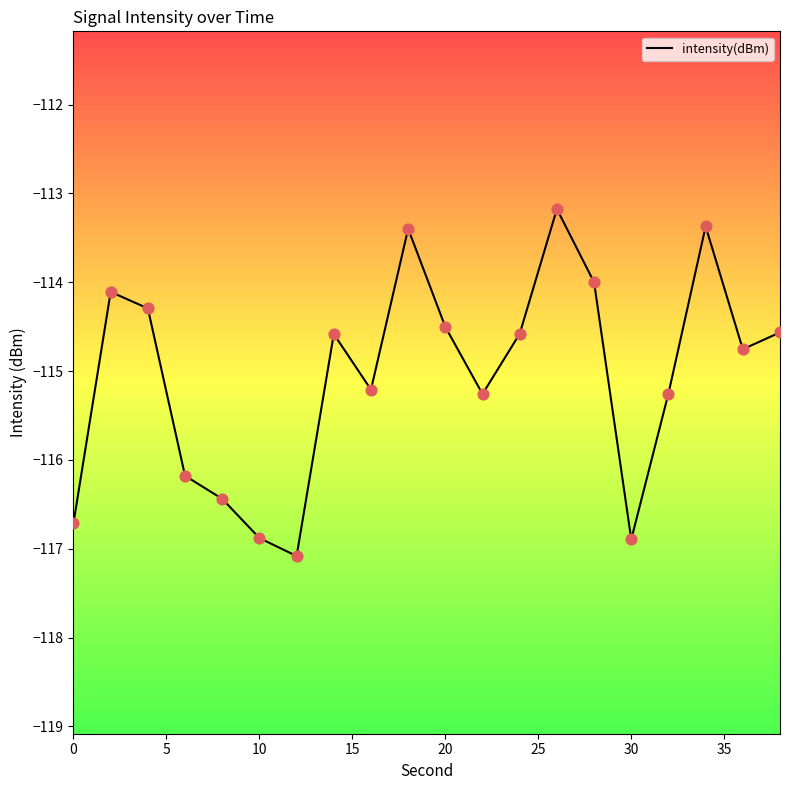

What is the difference between the maximum and minimum values?

3.9